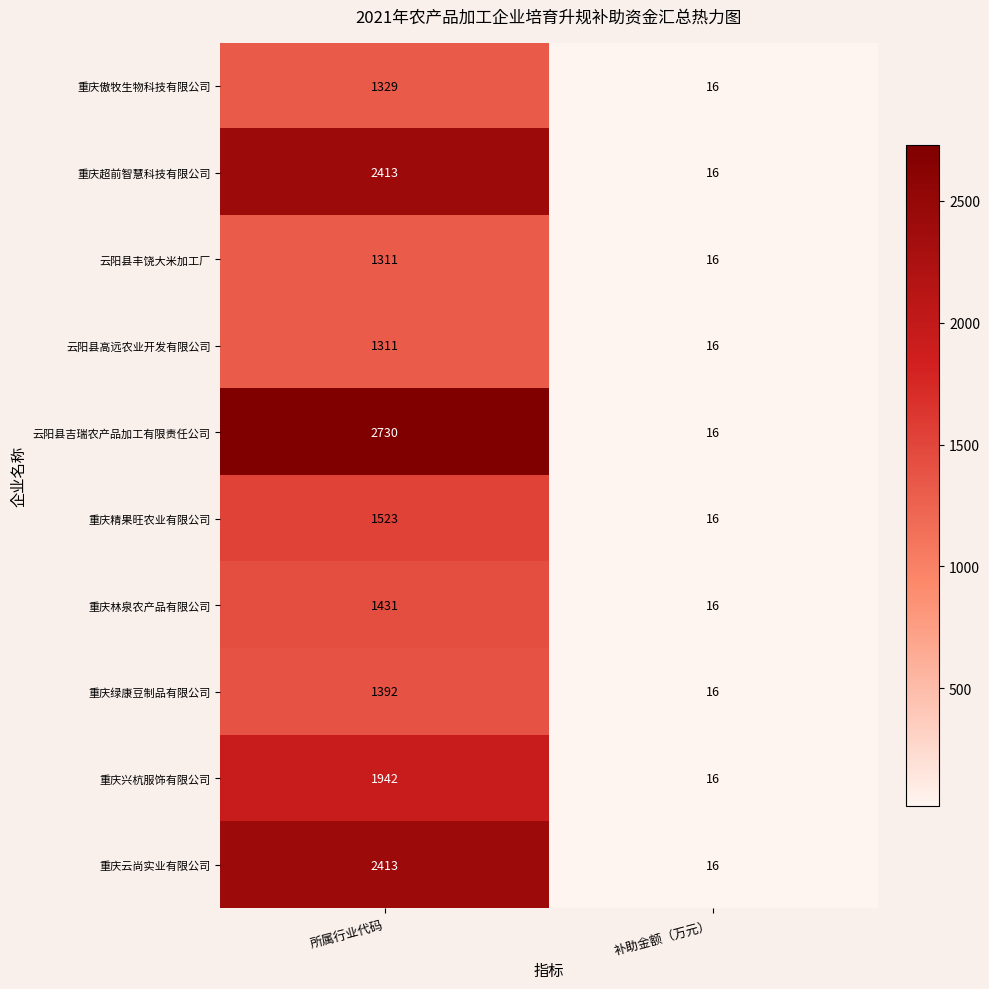

What is the approximate value of 云阳县吉瑞农产品加工有限责任公司 at 补助金额（万元）, to the nearest 10?

20